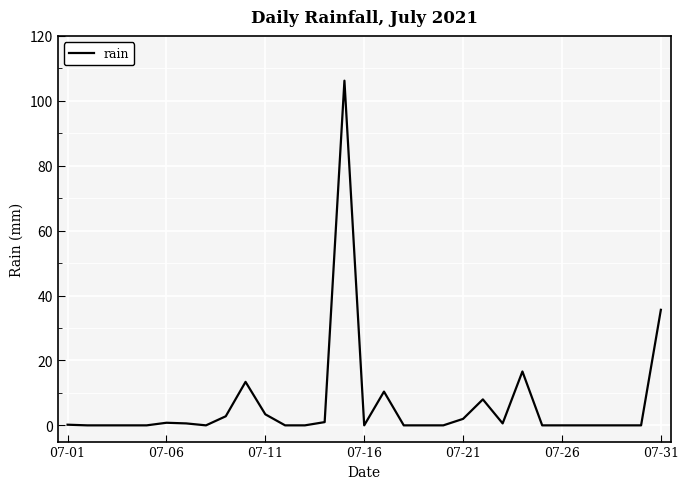

What is the greatest value displayed?

106.2